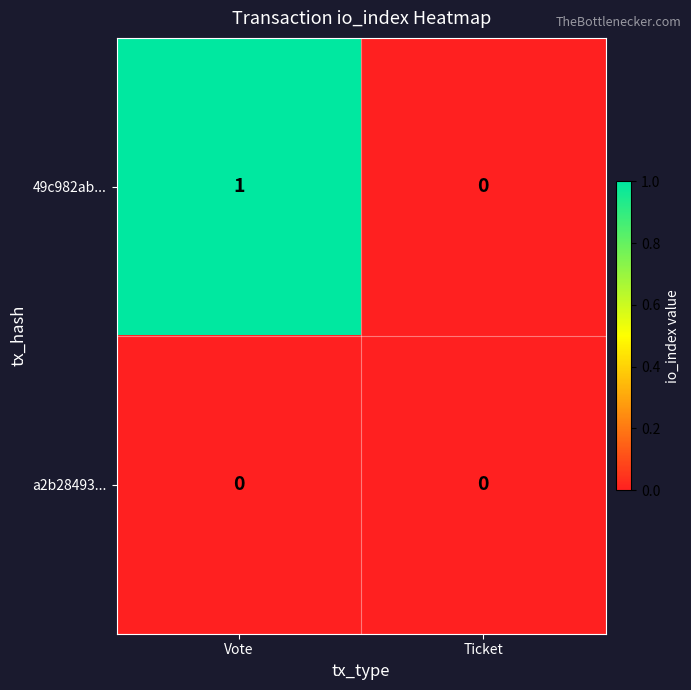

List the series in order of their overall mean, highest first.

49c982ab..., a2b28493...